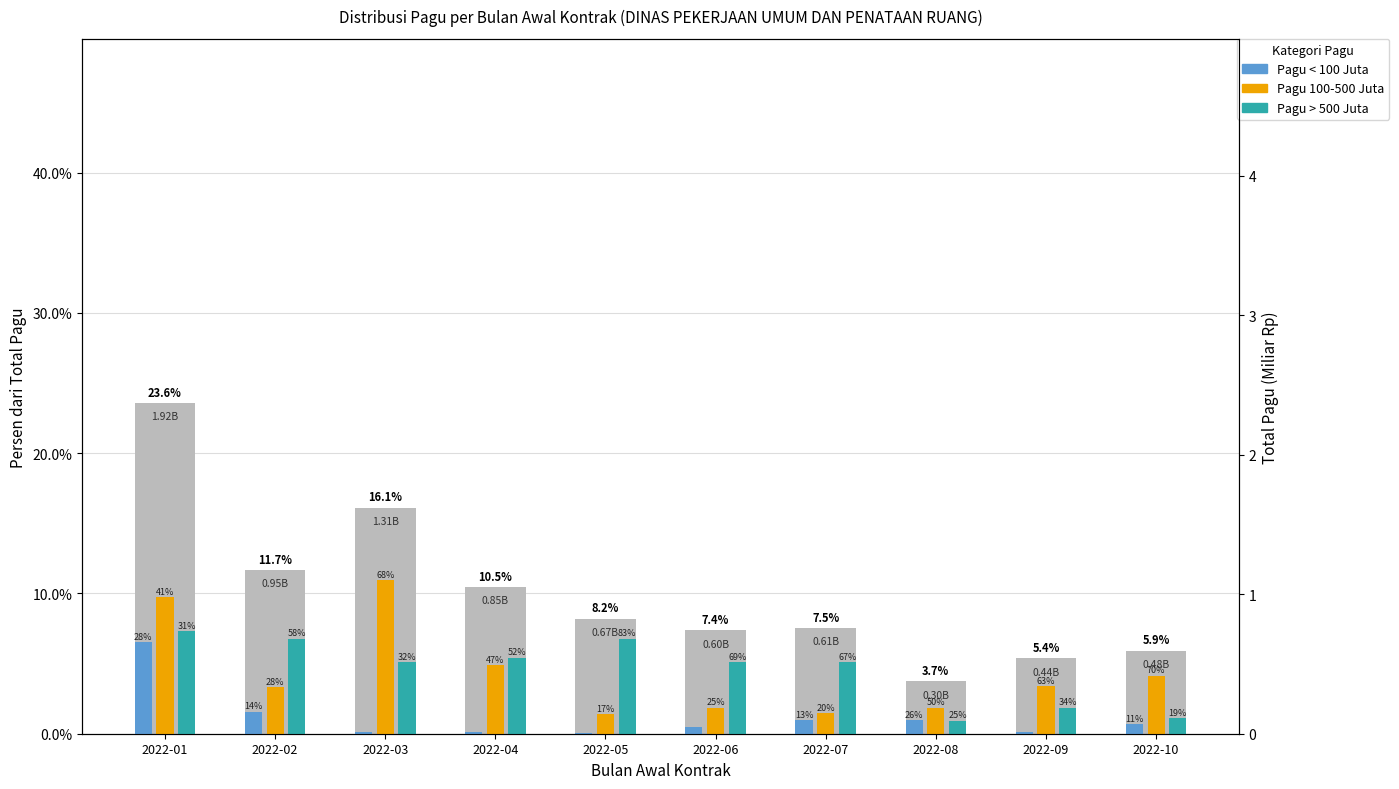

How many bars are there in total?

30